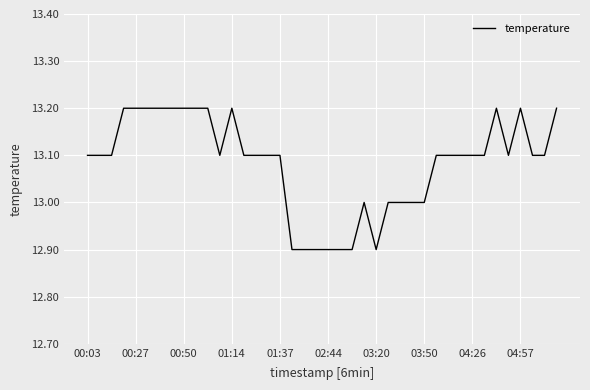

Does the chart display data point markers on the line(s)?

No